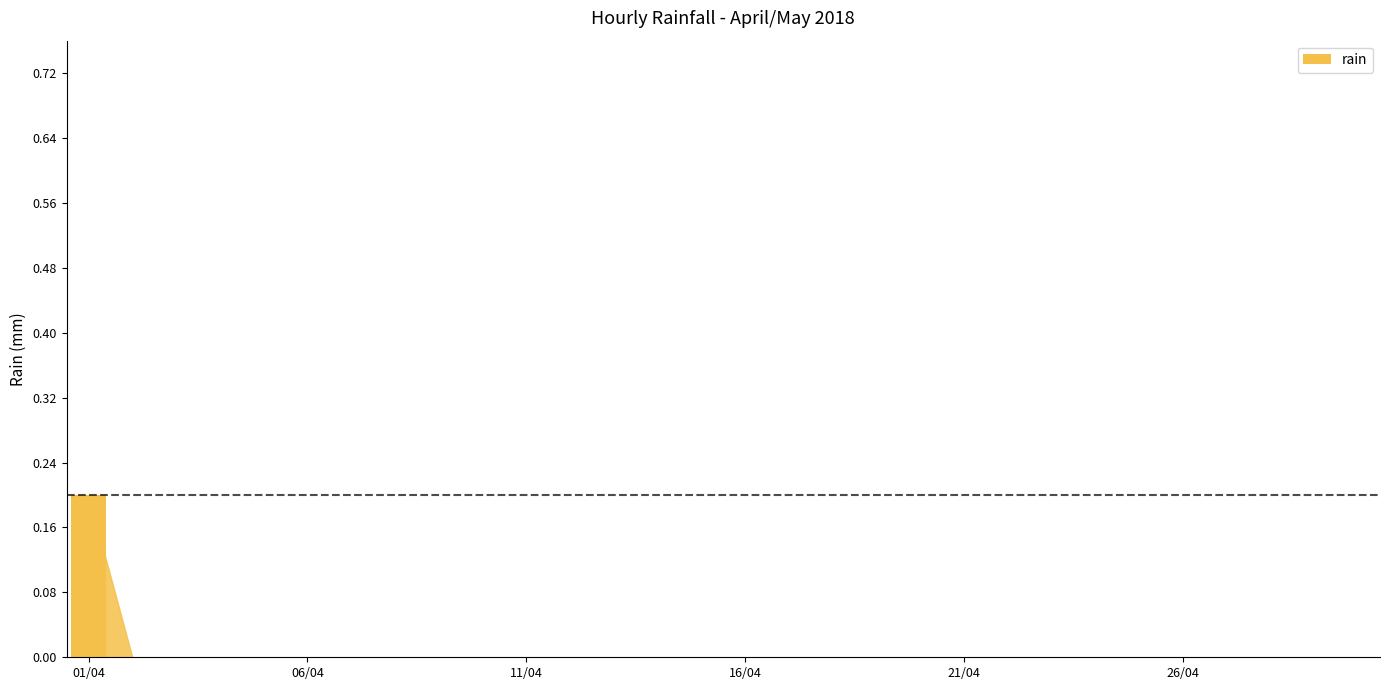

Reading left to right, transcribe all the data shown in this chart.

0.2	0.0	0.0	0.0	0.0	0.0	0.0	0.0	0.0	0.0	0.0	0.0	0.0	0.0	0.0	0.0	0.0	0.0	0.0	0.0	0.0	0.0	0.0	0.0	0.0	0.0	0.0	0.0	0.0	0.0